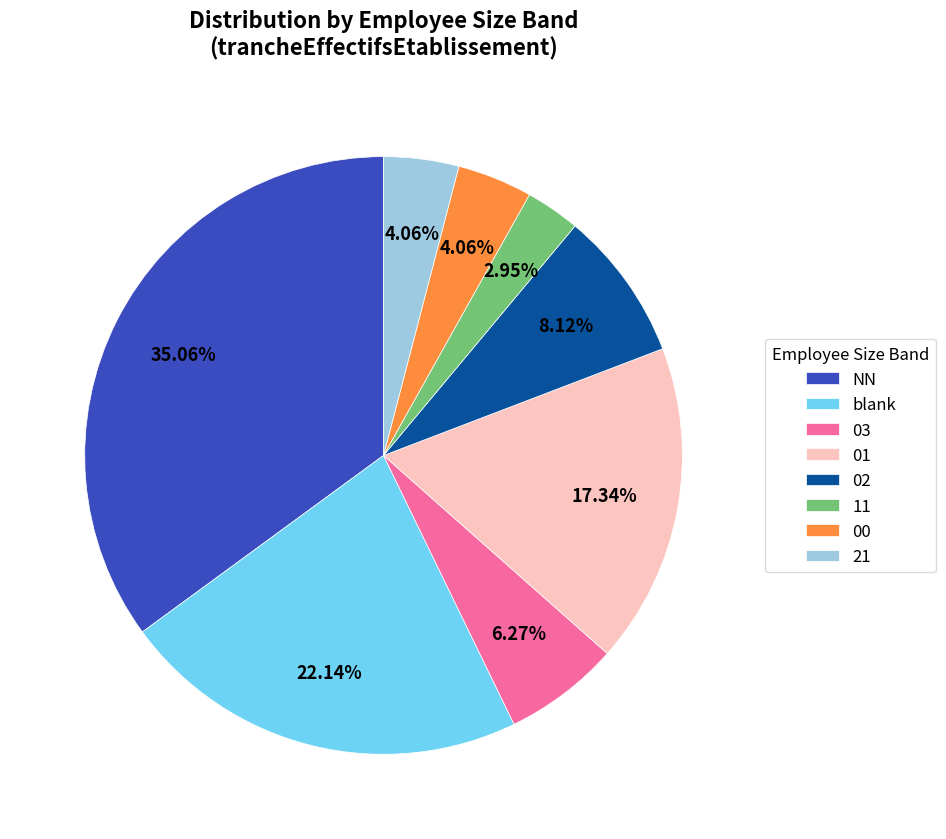

What is the ratio of the value at blank to the value at 11?

7.5